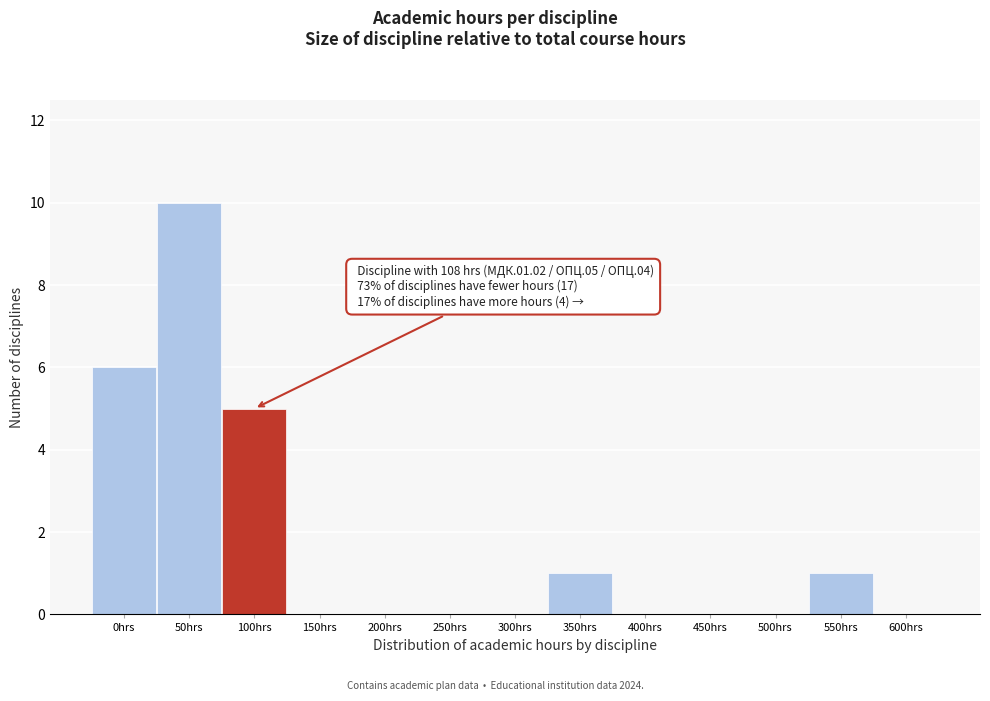

Reading left to right, extract all data points from this chart.

0hrs=6	50hrs=10	100hrs=5	150hrs=0	200hrs=0	250hrs=0	300hrs=0	350hrs=1	400hrs=0	450hrs=0	500hrs=0	550hrs=1	600hrs=0